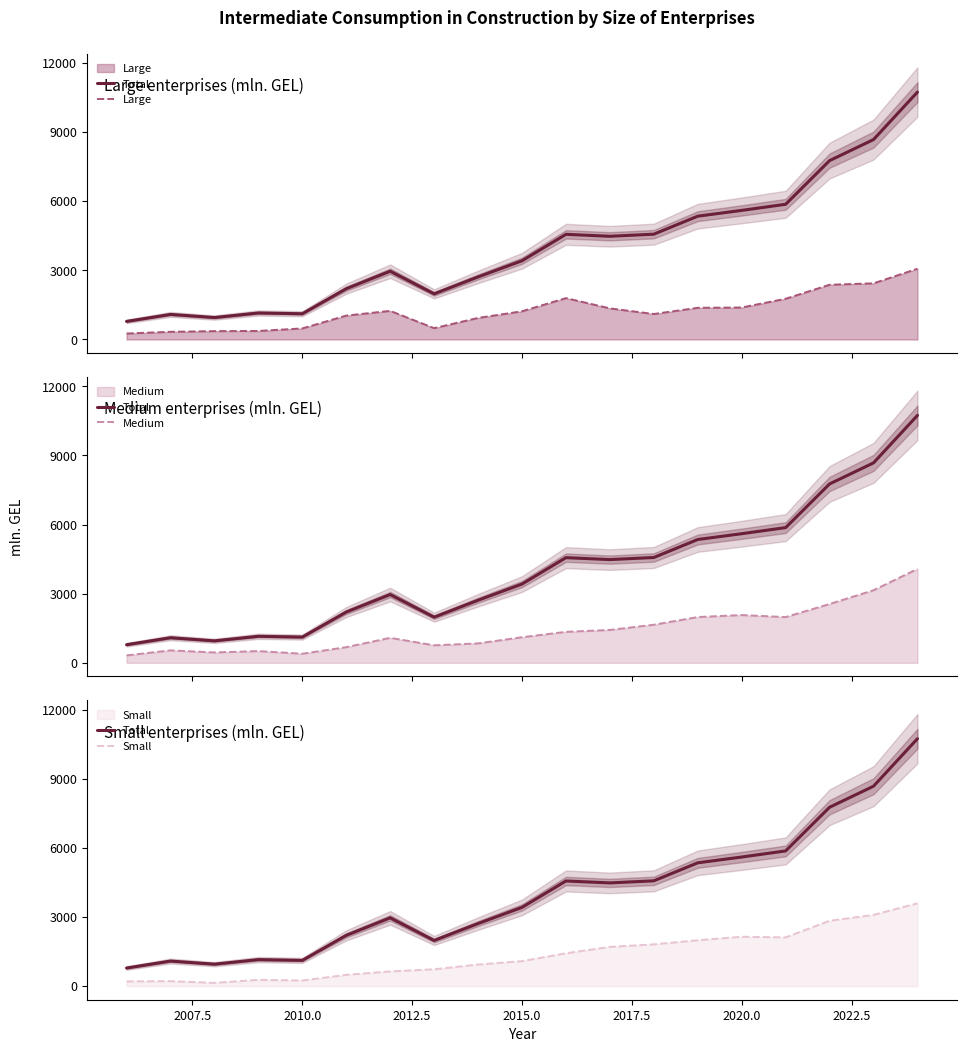

What is the difference between the maximum and second lowest values in the Medium series?

3678.7